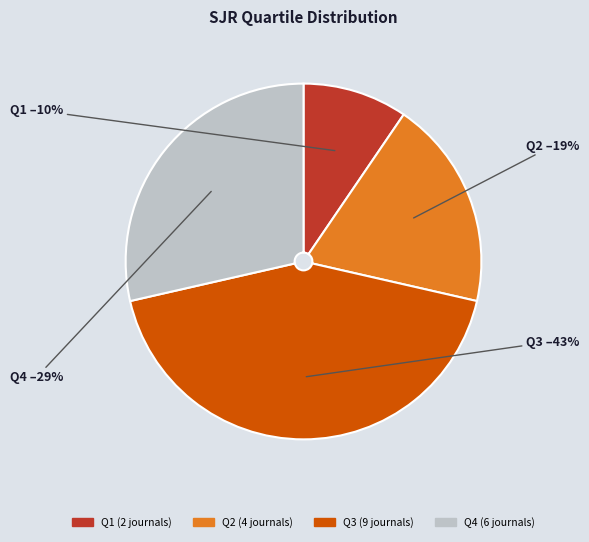

How many slices are in this pie chart?

4